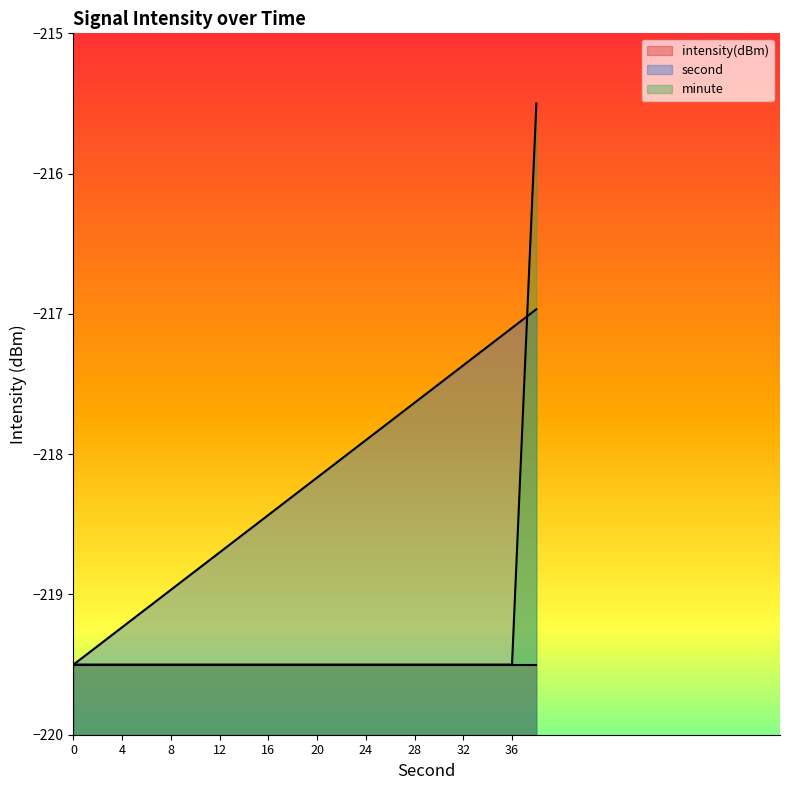

What is the maximum value for minute?

-215.5